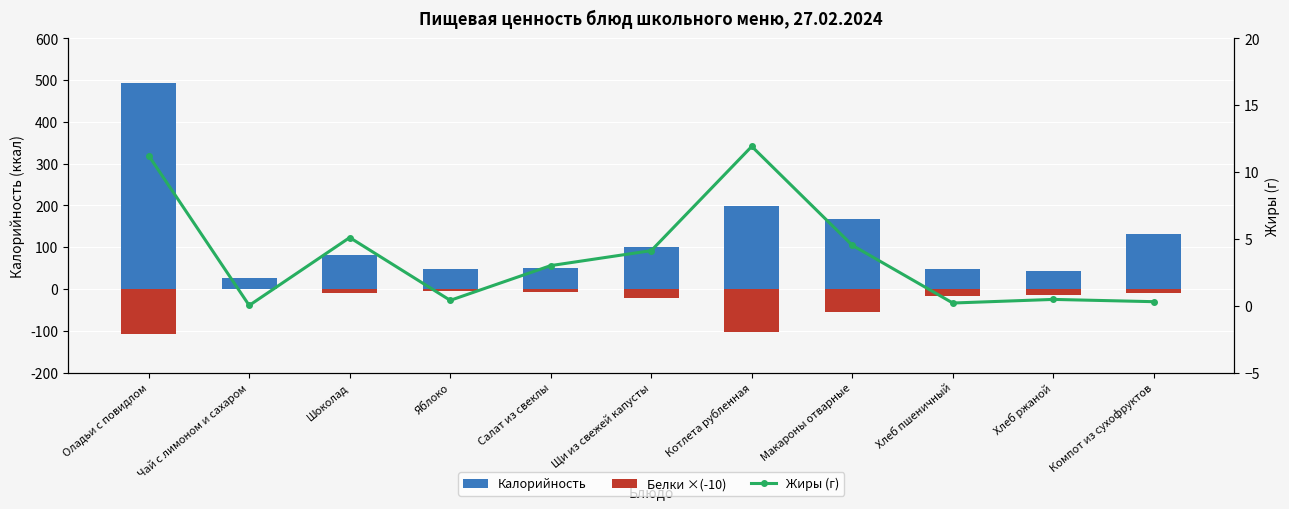

How many groups of bars are there?

11